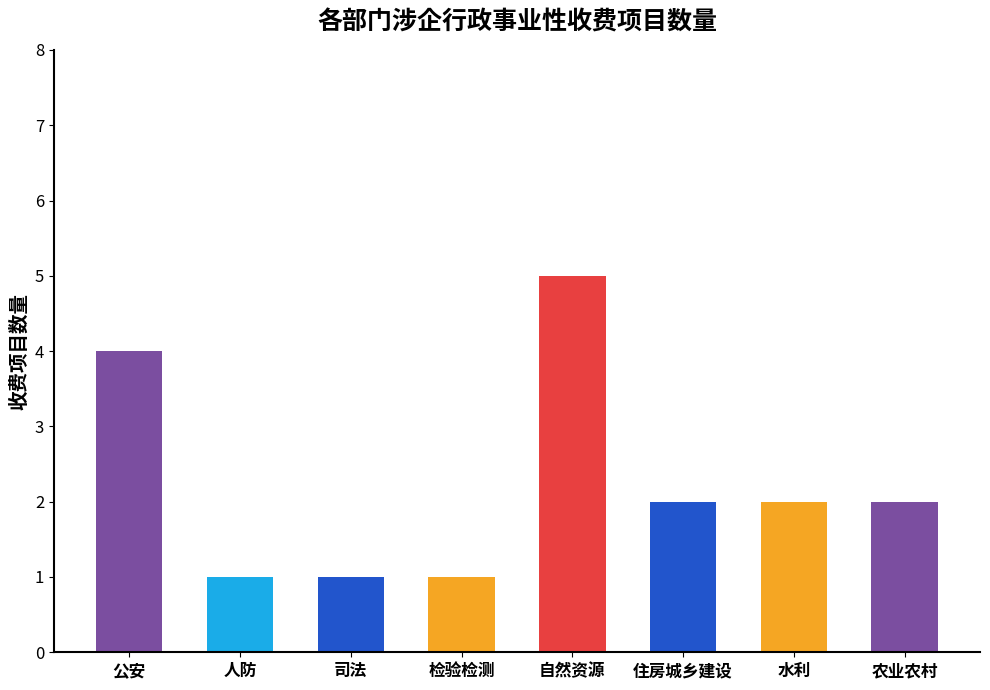

How many series are shown in this chart?

1